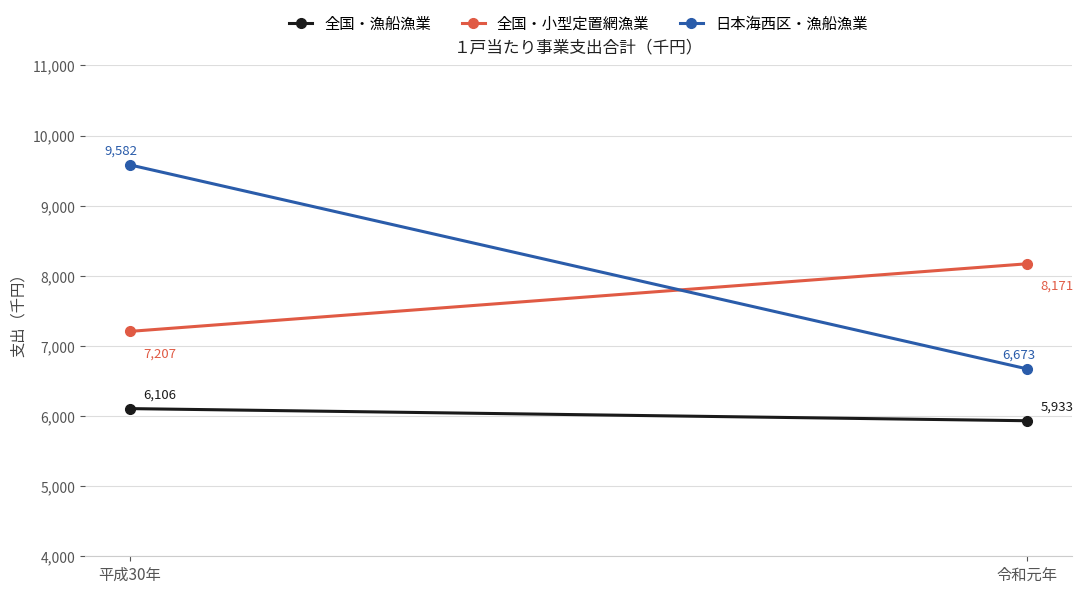

What is the average value of the 日本海西区・漁船漁業 series?

8128